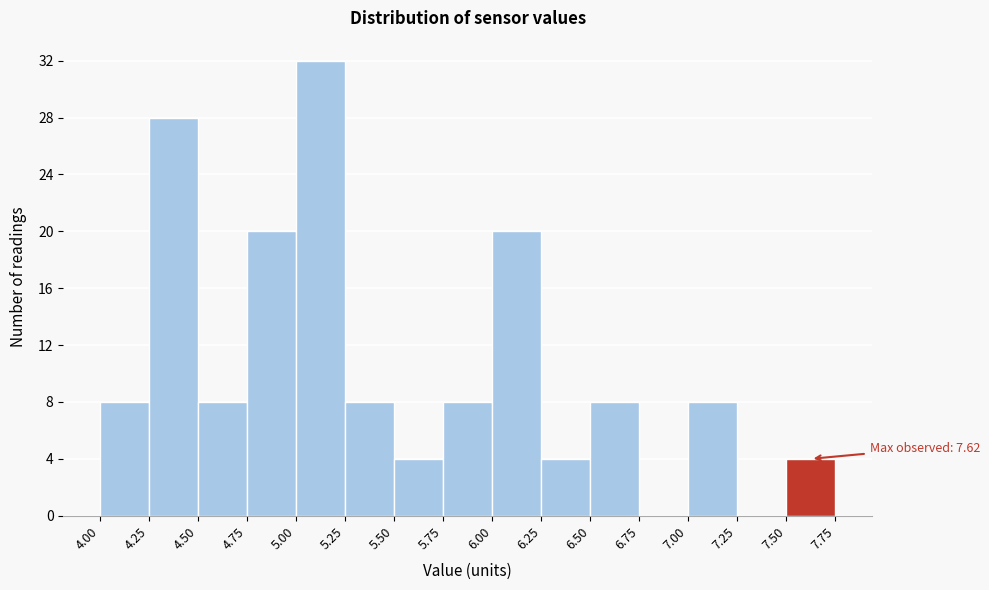

Over which range of the x-axis is the bar tallest?

5.00 to 5.25